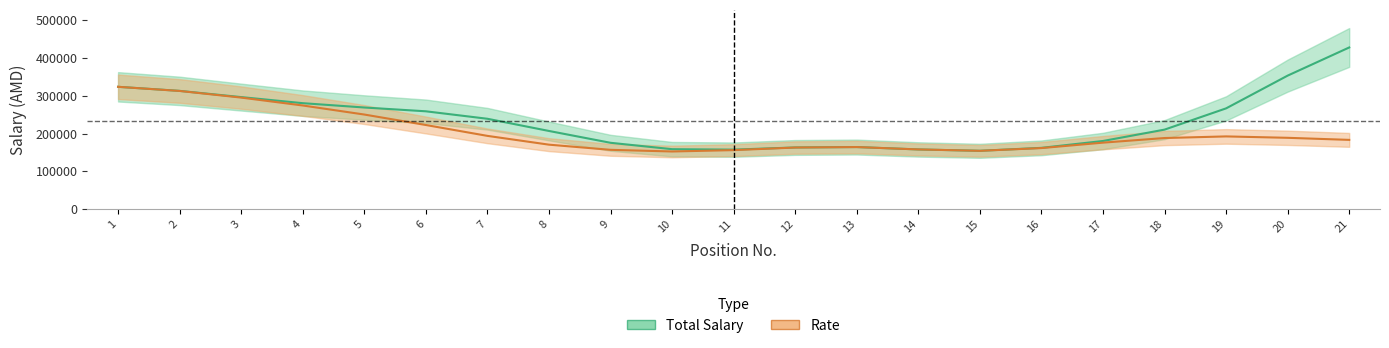

What is the total value across all series at 2?

625531